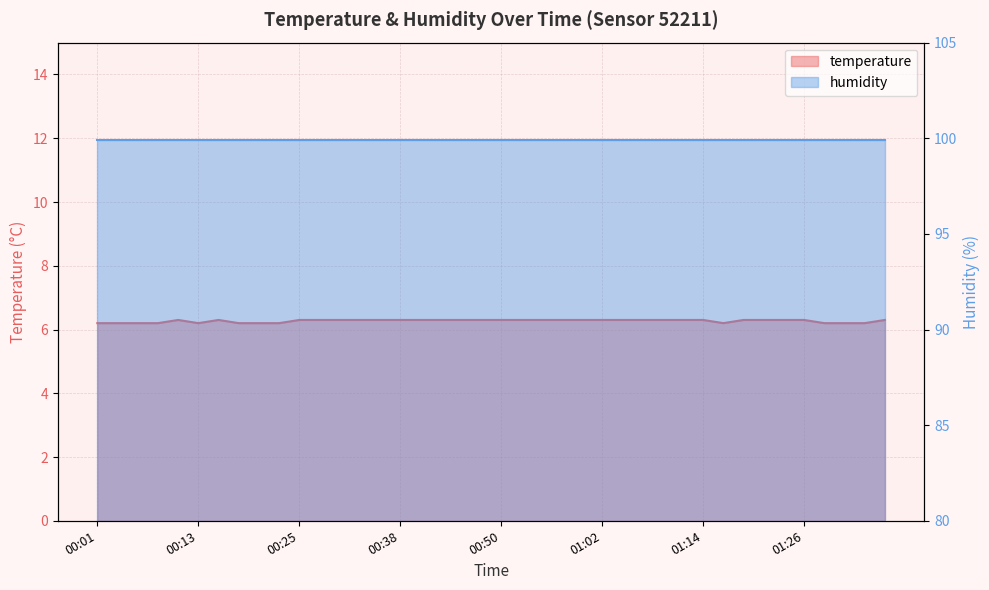

What is the change in value from 00:06 to 00:33?

+0.1